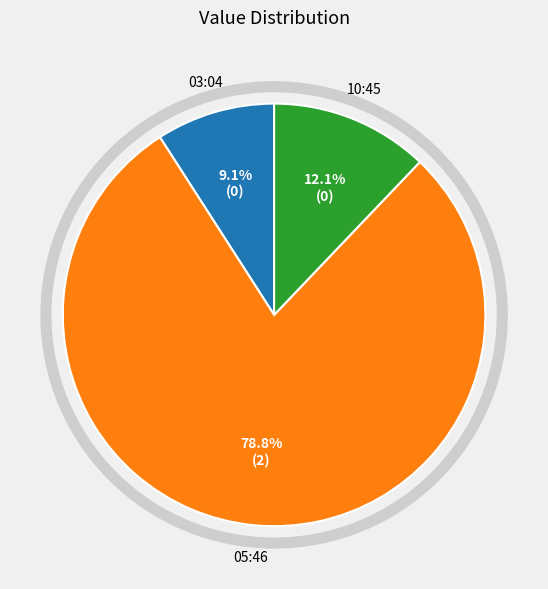

To the nearest percent, what is the average slice percentage?

33%